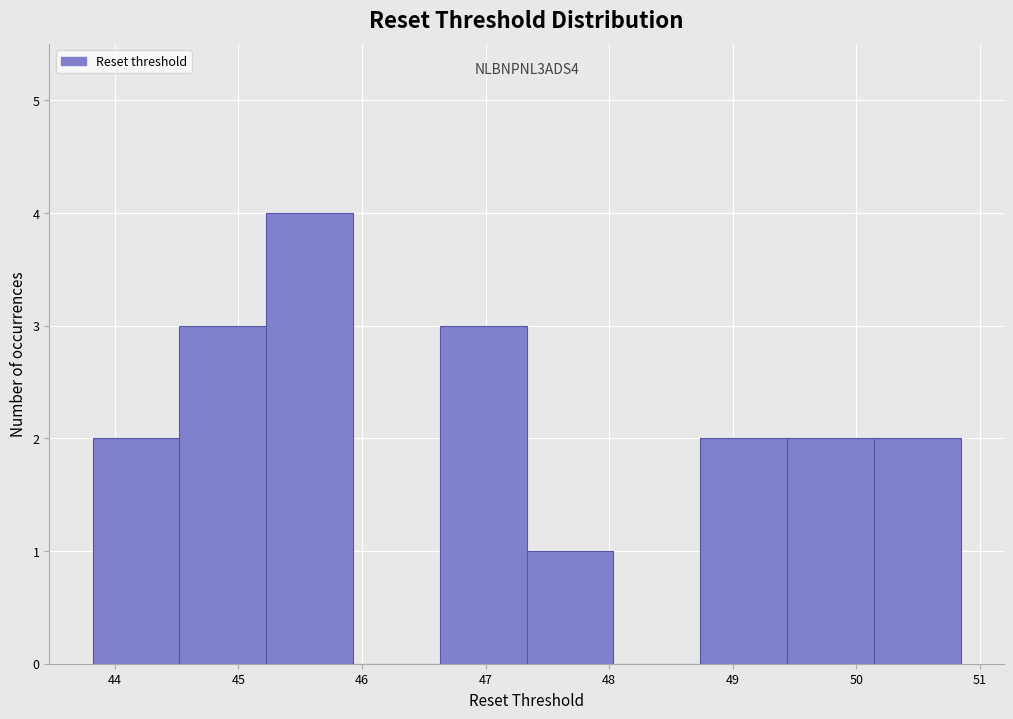

Over which range of the x-axis is the bar tallest?

45.2 to 45.9